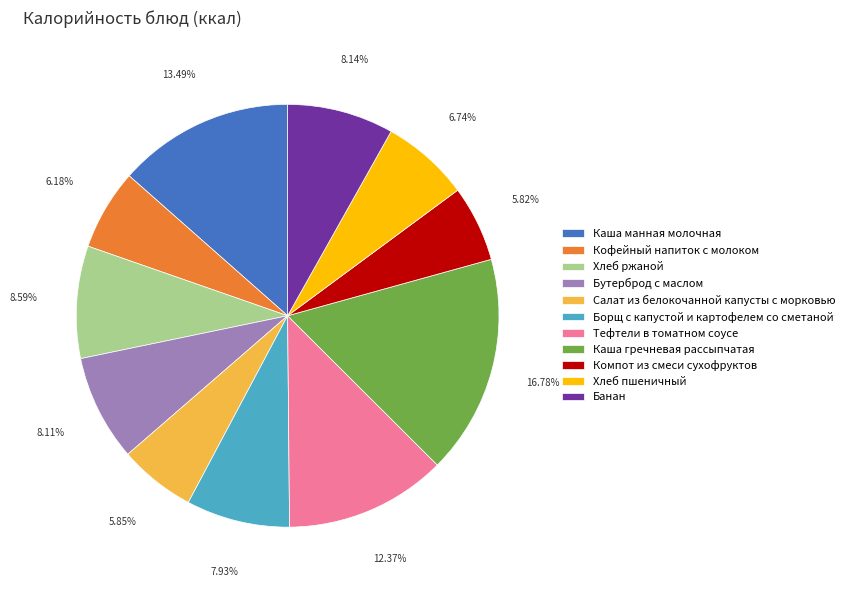

Does Банан represent more than half of the total?

No